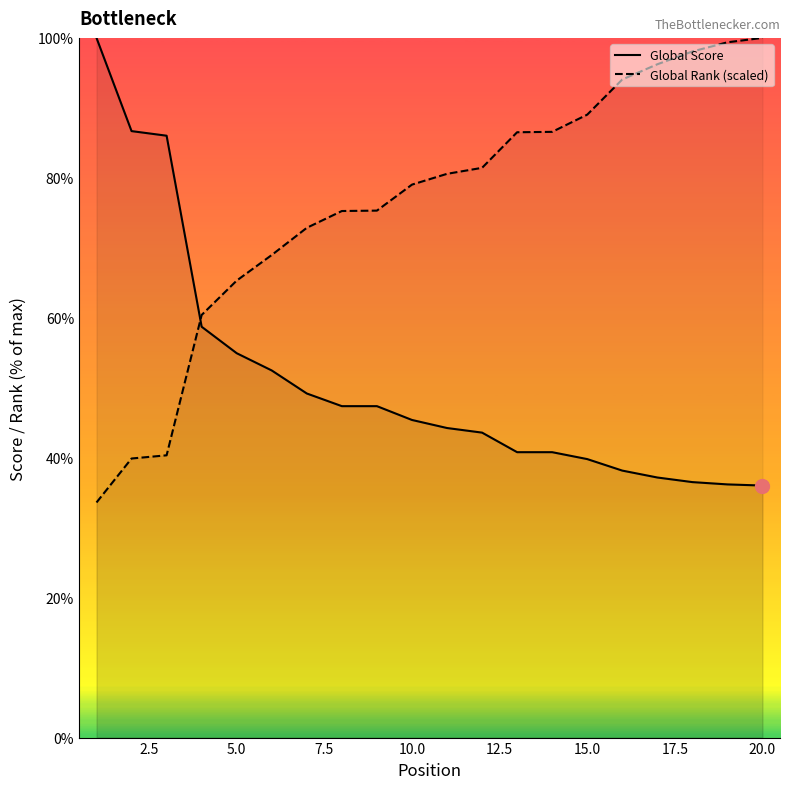

How many intersections are there between Global Score and Global Rank (scaled)?

1